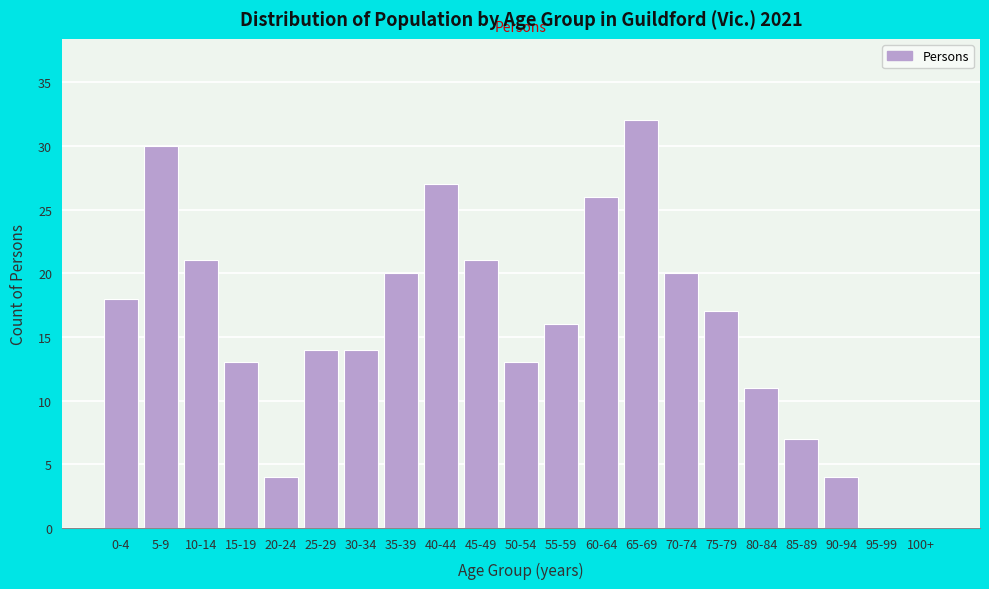

Reading right to left, transcribe all the data shown in this chart.

100+=0	95-99=0	90-94=4	85-89=7	80-84=11	75-79=17	70-74=20	65-69=32	60-64=26	55-59=16	50-54=13	45-49=21	40-44=27	35-39=20	30-34=14	25-29=14	20-24=4	15-19=13	10-14=21	5-9=30	0-4=18